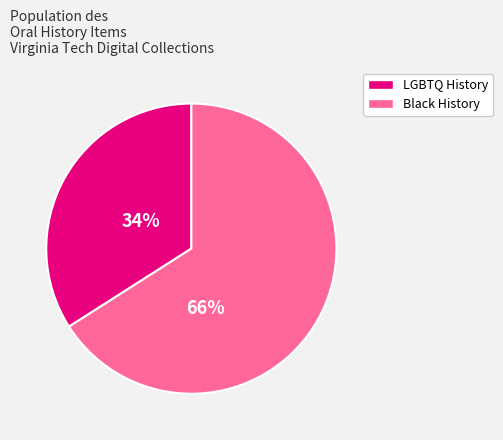

Does any single category account for the majority?

Yes